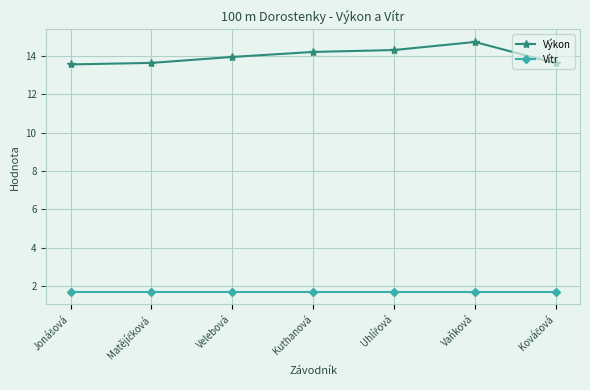

What is the label of the 4th point from the left?

Kuthanová